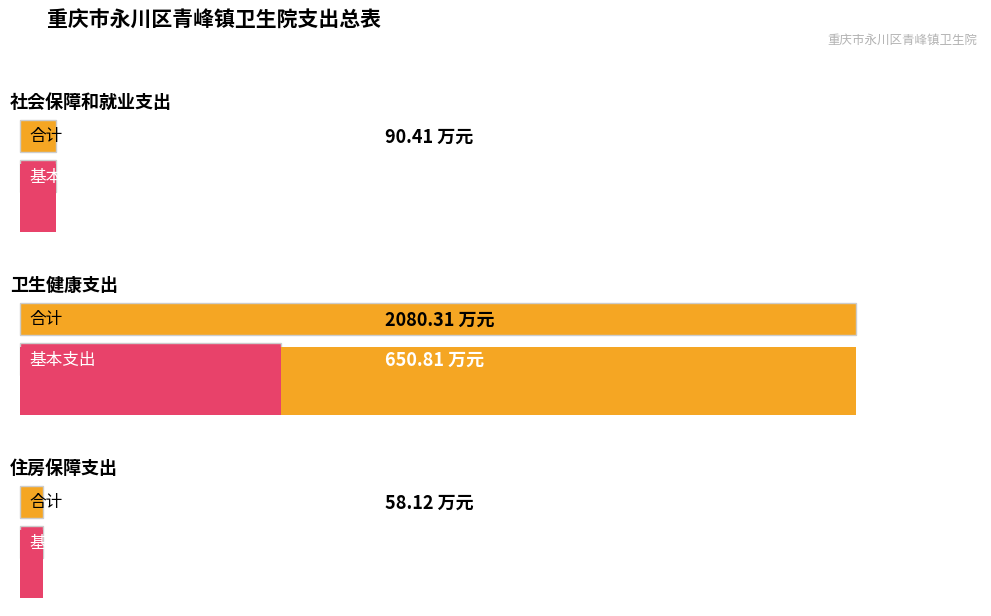

Which series has the largest range (max minus min)?

合计